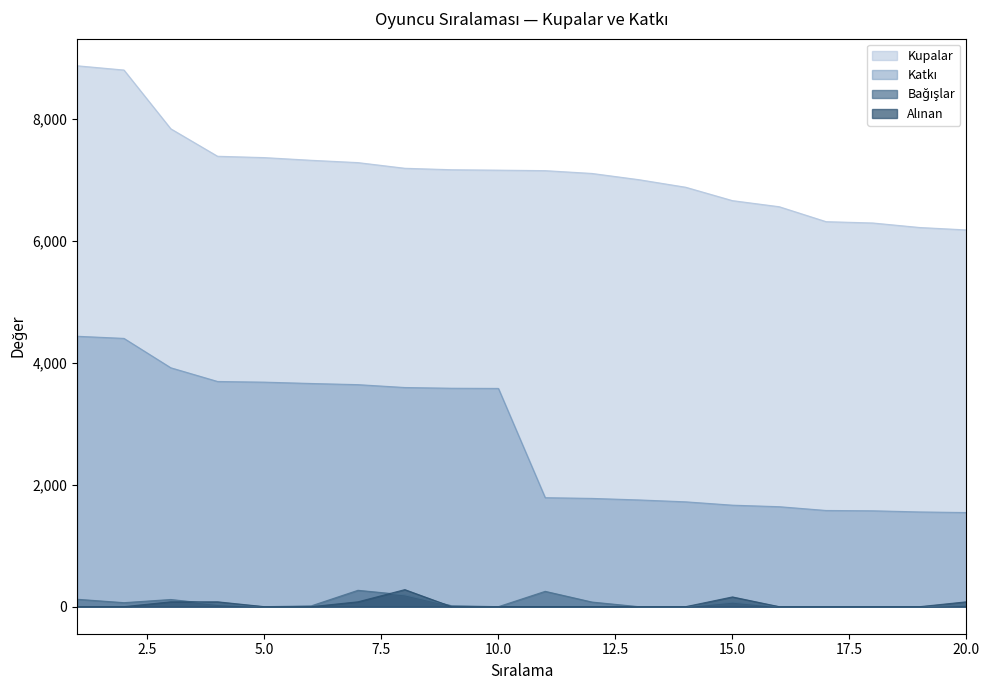

What is the value of the Alınan point at the 3rd from the left?

80